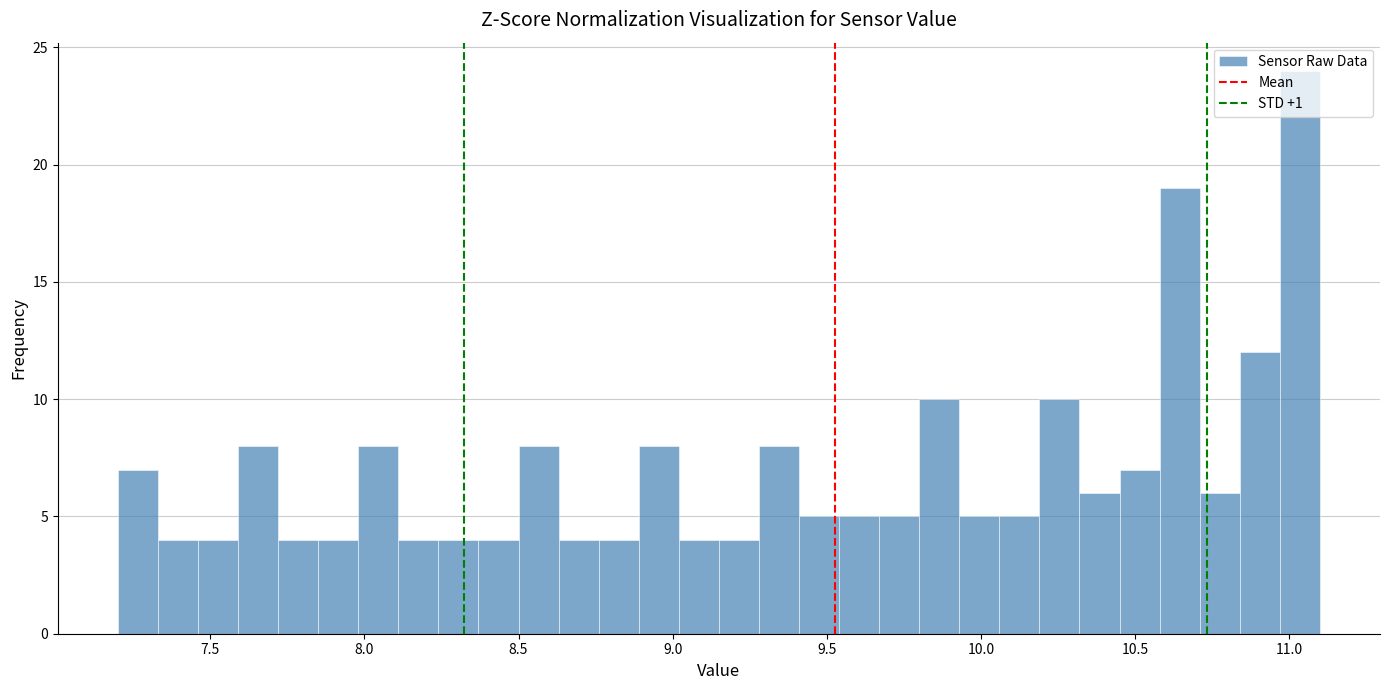

Read against the x-axis, roughly where is the centre of the tallest bar?

11.05